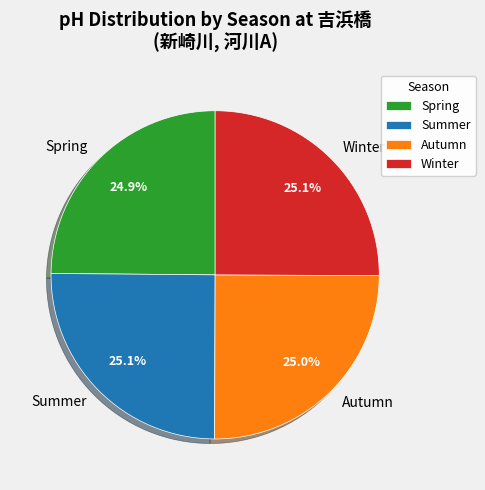

Approximately how many times larger is the value at Spring compared to Autumn?

1.0